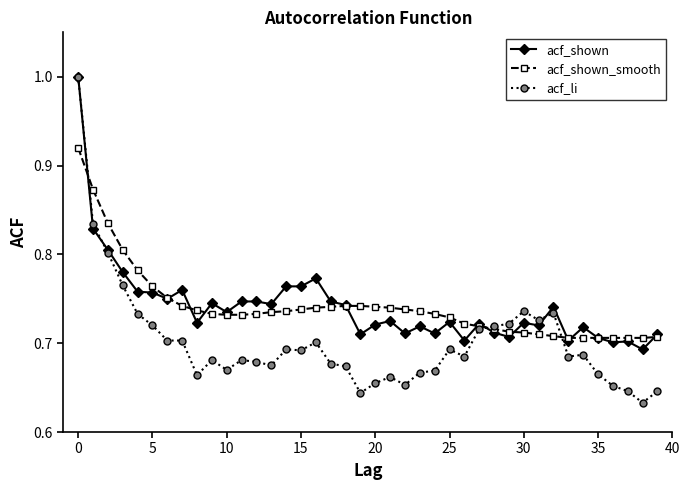

Which series has the widest spread of values?

acf_li